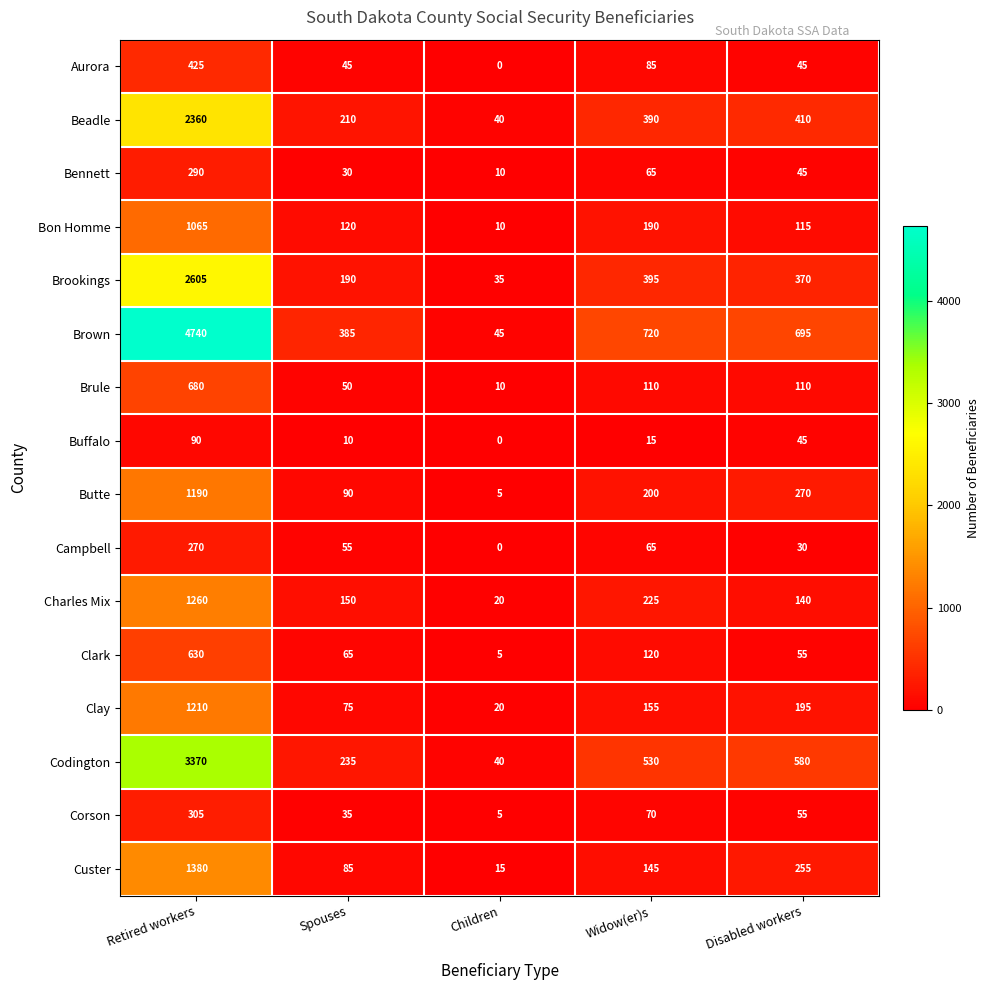

What is the greatest value displayed?

4740